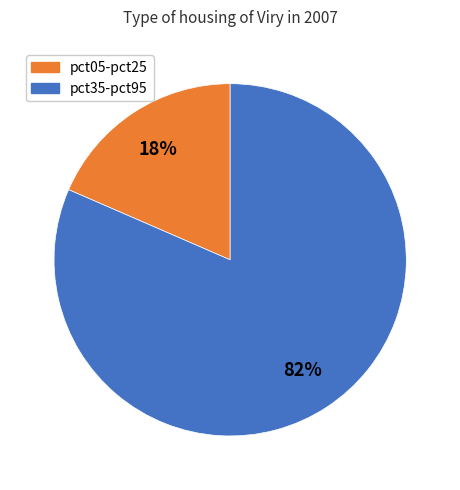

Does any single category account for the majority?

Yes